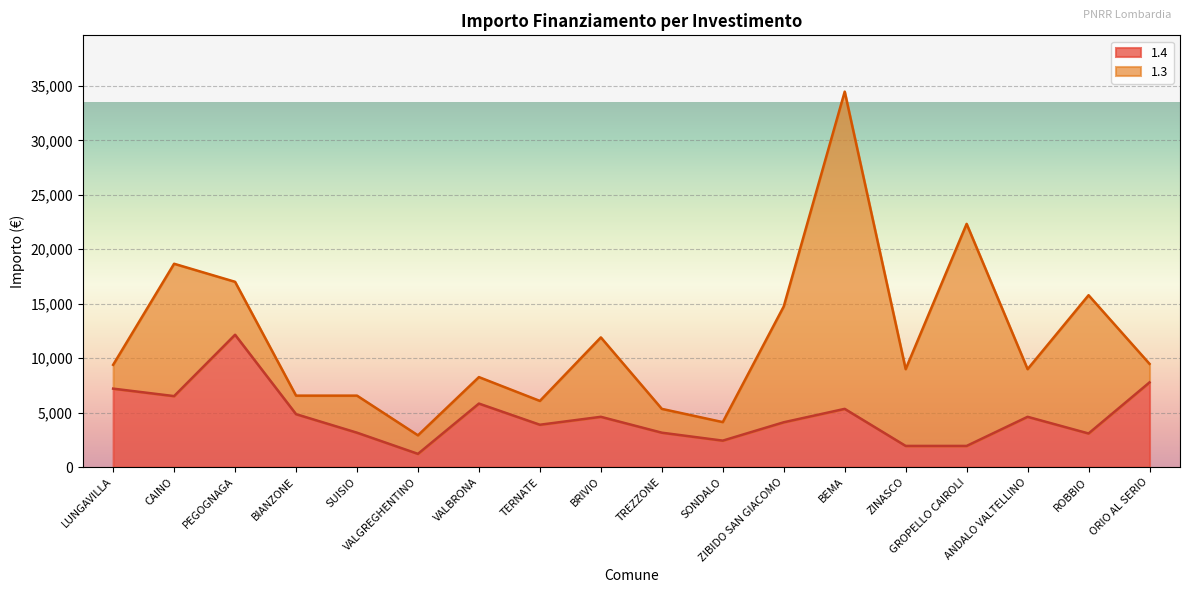

What position from the right is TREZZONE?

9